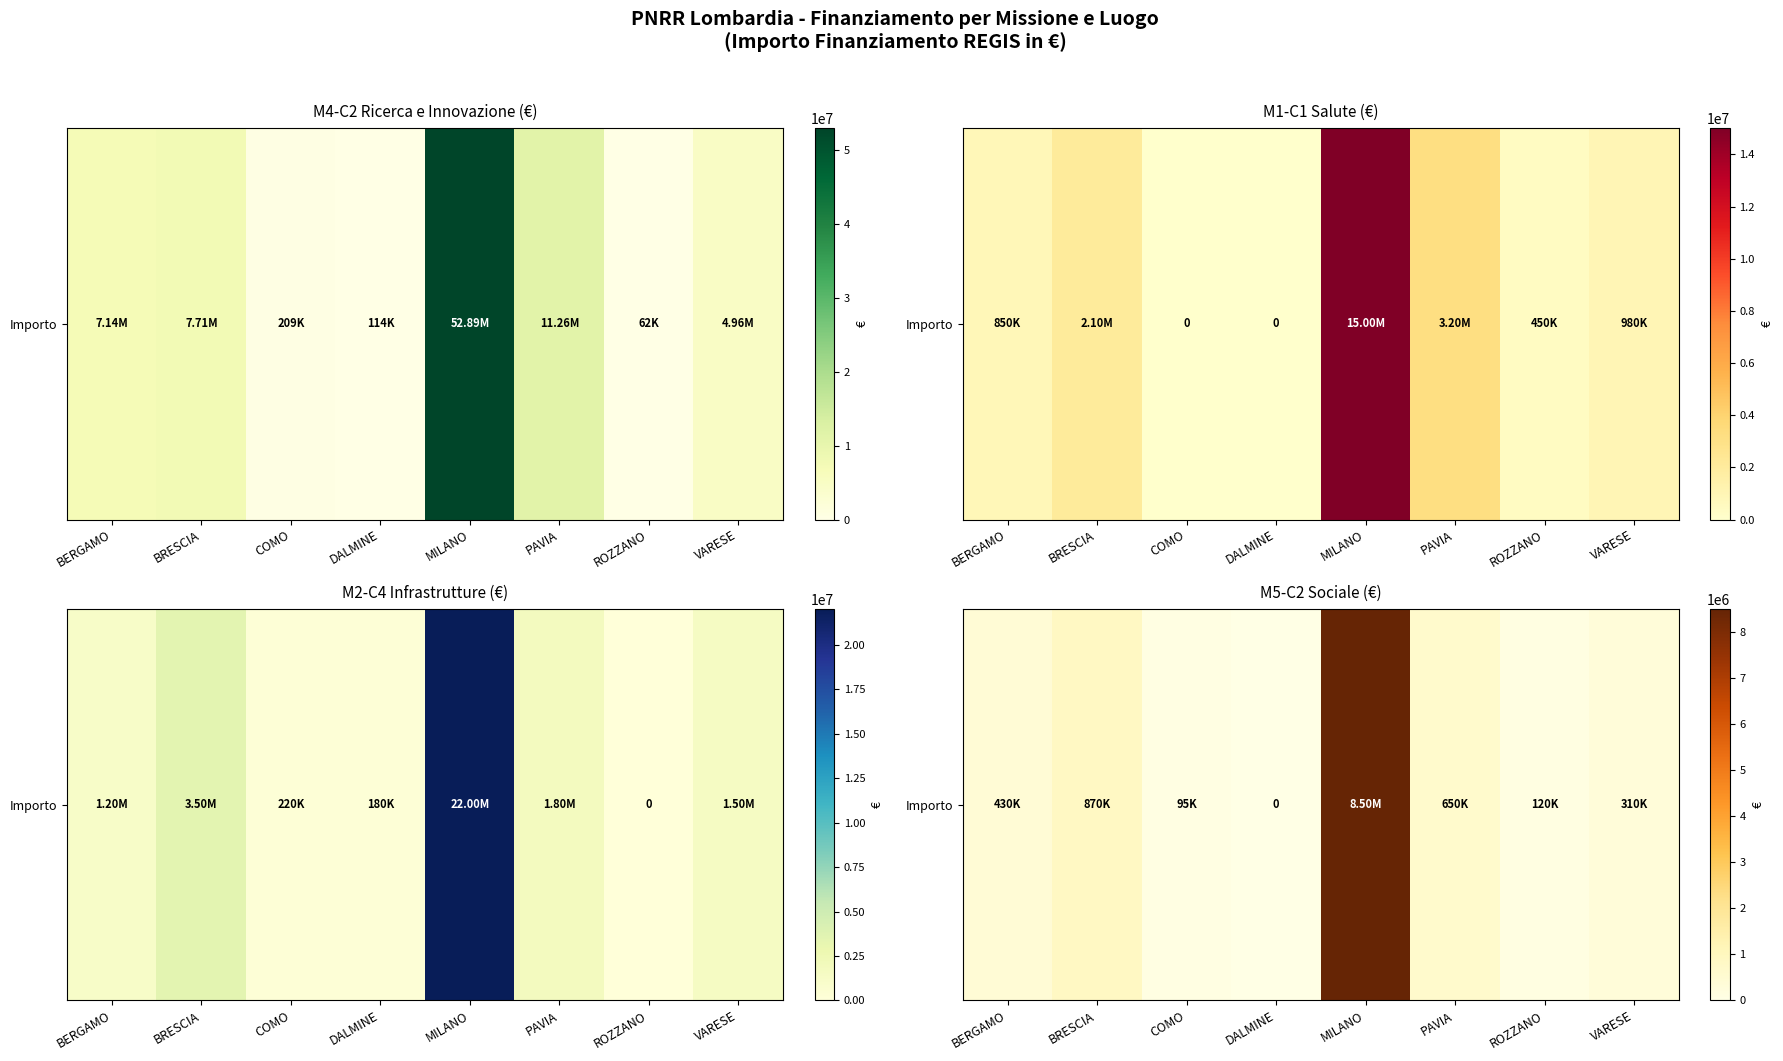

What is the maximum value shown in the chart?

8500000